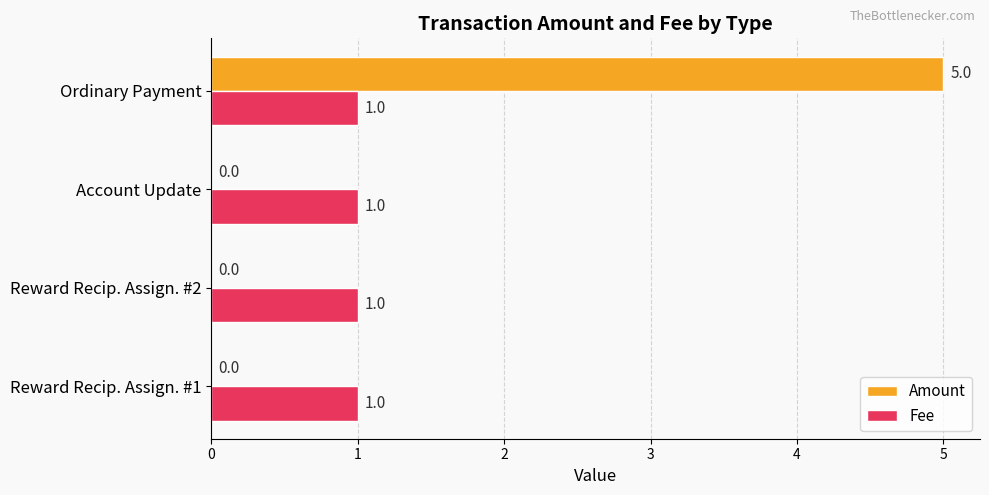

What are all the series names shown in the legend?

Amount, Fee